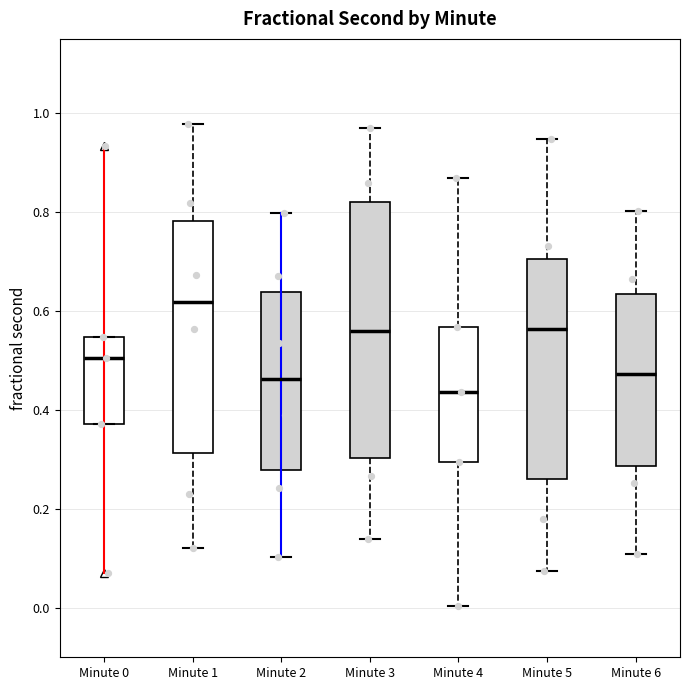

Which box's median line is the highest?

Minute 1